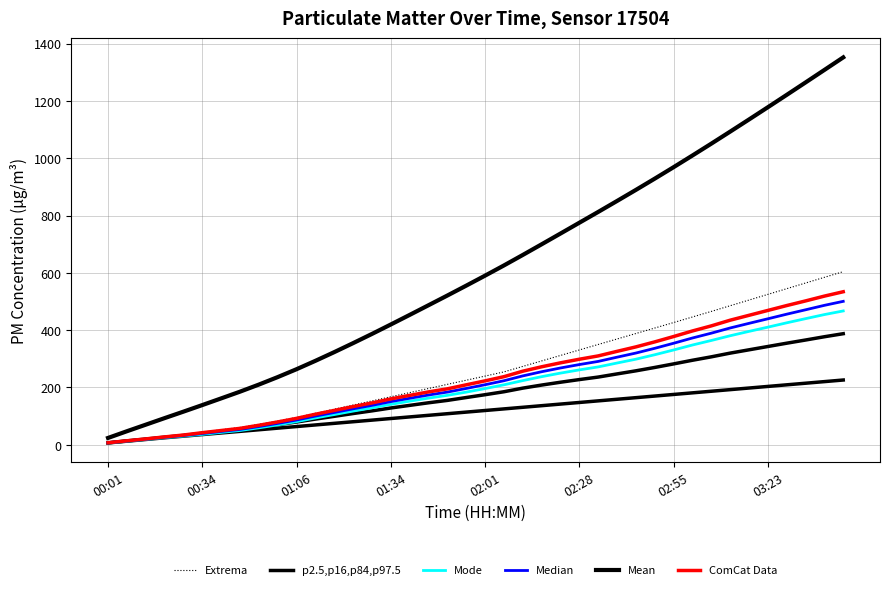

The value of p2.5,p16,p84,p97.5 at 8 is 52.5. True or false?

True